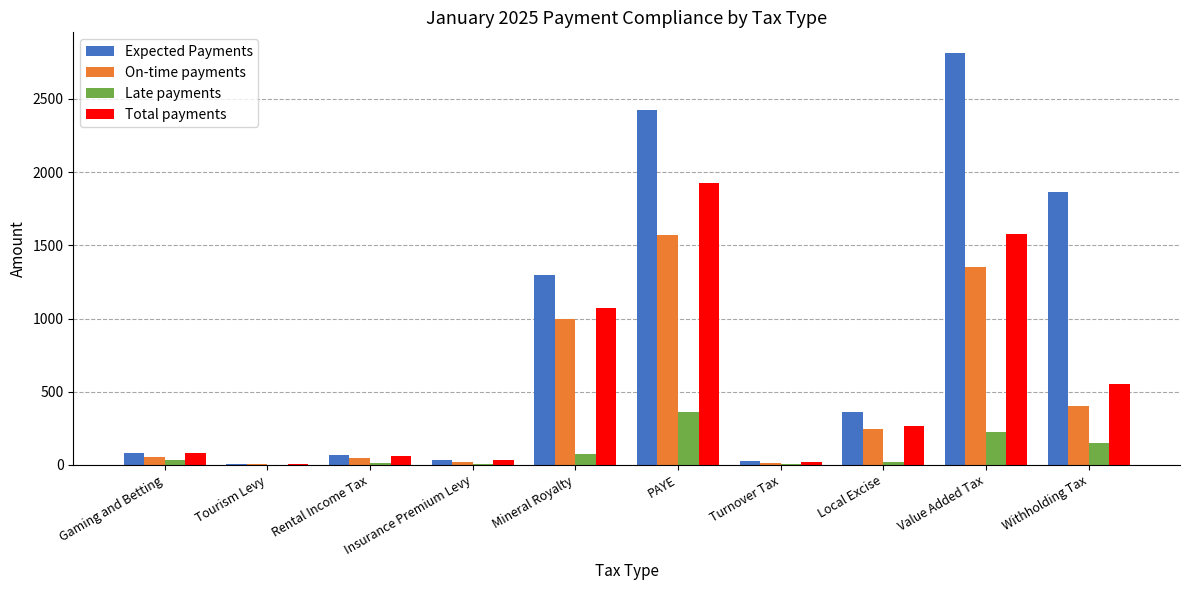

Read the On-time payments value at Mineral Royalty.

994.3